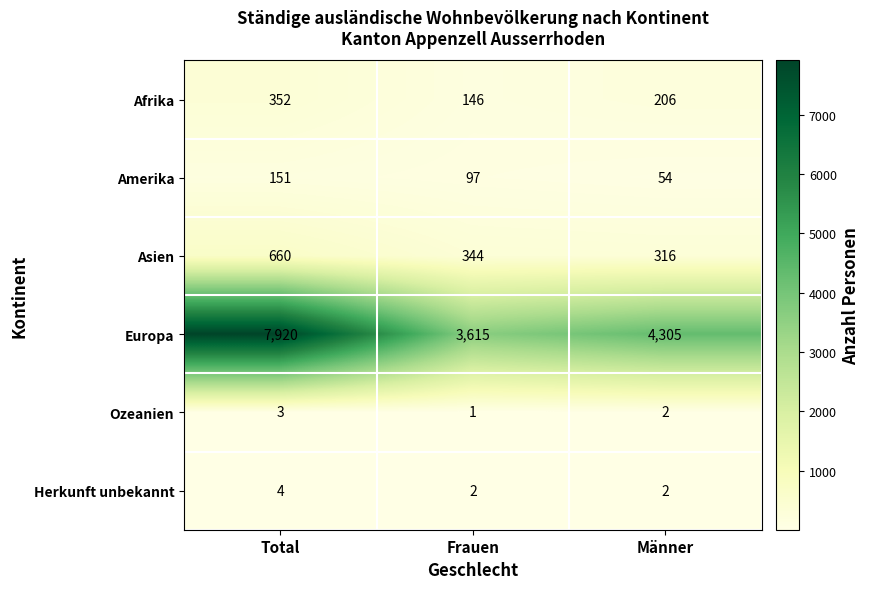

What is the smallest value displayed?

1